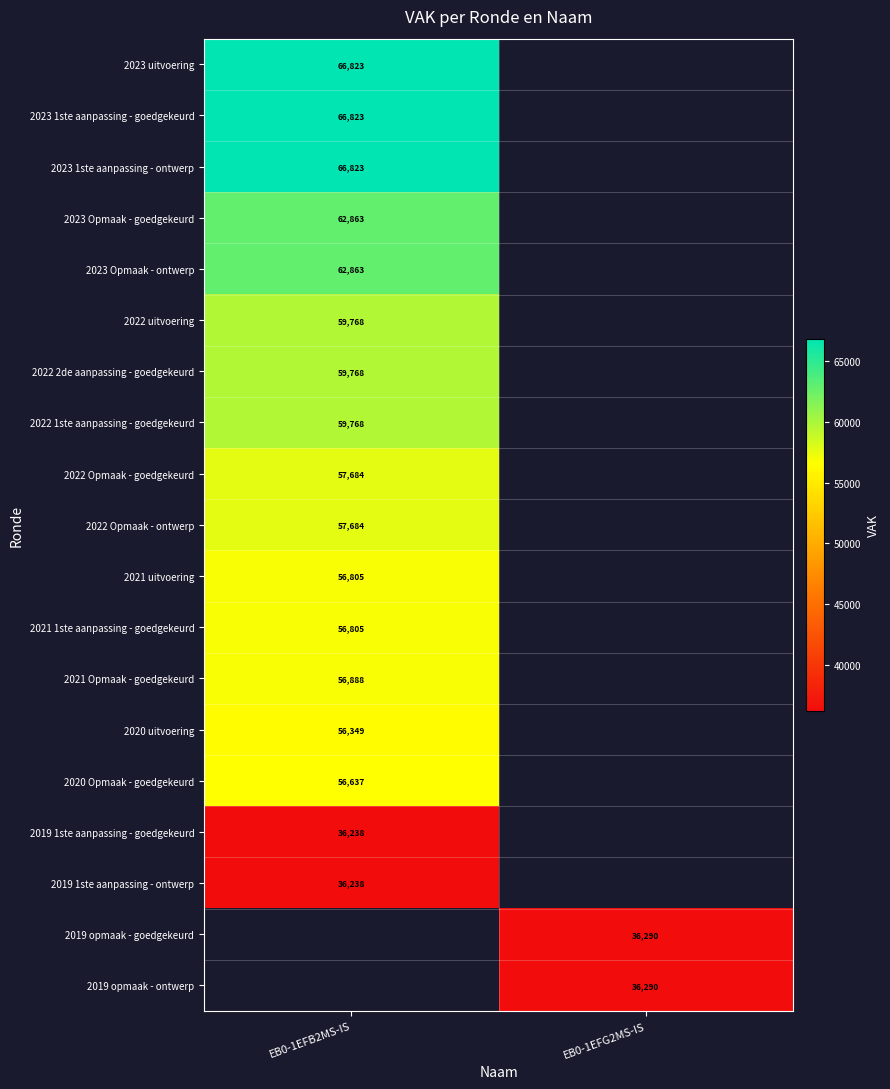

True or false: 2019 opmaak - ontwerp has a value of 51310.6 at EB0-1EFG2MS-IS.

False